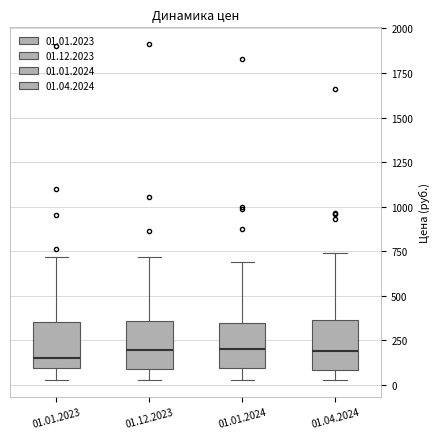

Reading left to right, transcribe this box plot: for each box, give where its median line is, the range the box spans, and where its two whiskers end, as read against the y-axis. The values are not printed on the chart, so give them approximately, as read against the axis.

01.01.2023: median 150, box 100 to 350, whiskers 50 to 700
01.12.2023: median 200, box 100 to 350, whiskers 50 to 700
01.01.2024: median 200, box 100 to 350, whiskers 50 to 700
01.04.2024: median 200, box 100 to 350, whiskers 50 to 750